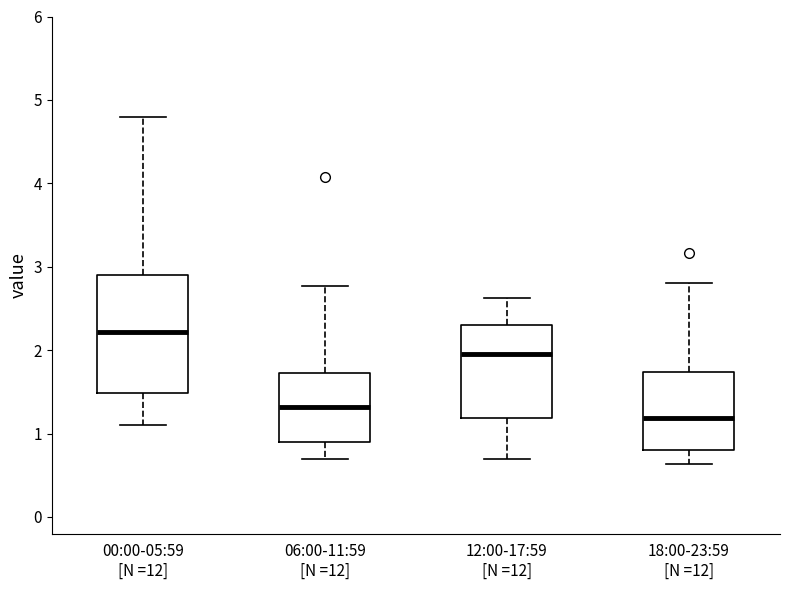

Where is the lower edge of the box for 12:00-17:59 [N =12] on the y-axis? The values are not printed on the chart, so give them approximately, as read against the axis.

1.2